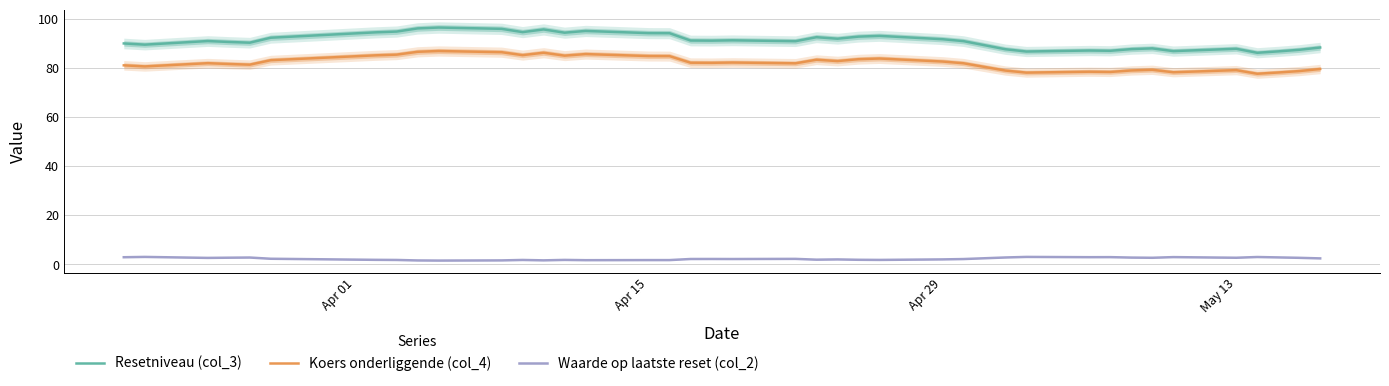

Which series has the largest total across all categories?

Resetniveau (col_3)